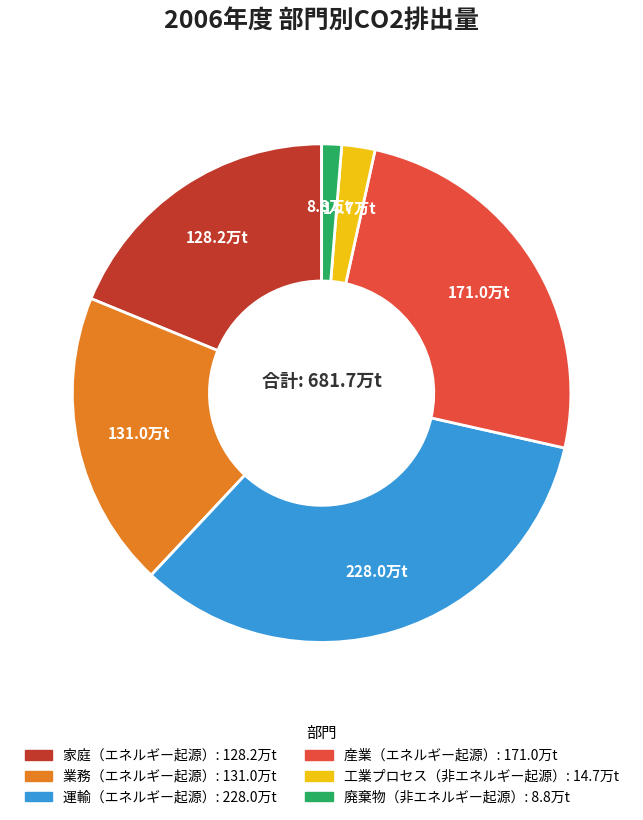

The 廃棄物（非エネルギー起源） slice represents 1% of the pie. True or false?

True